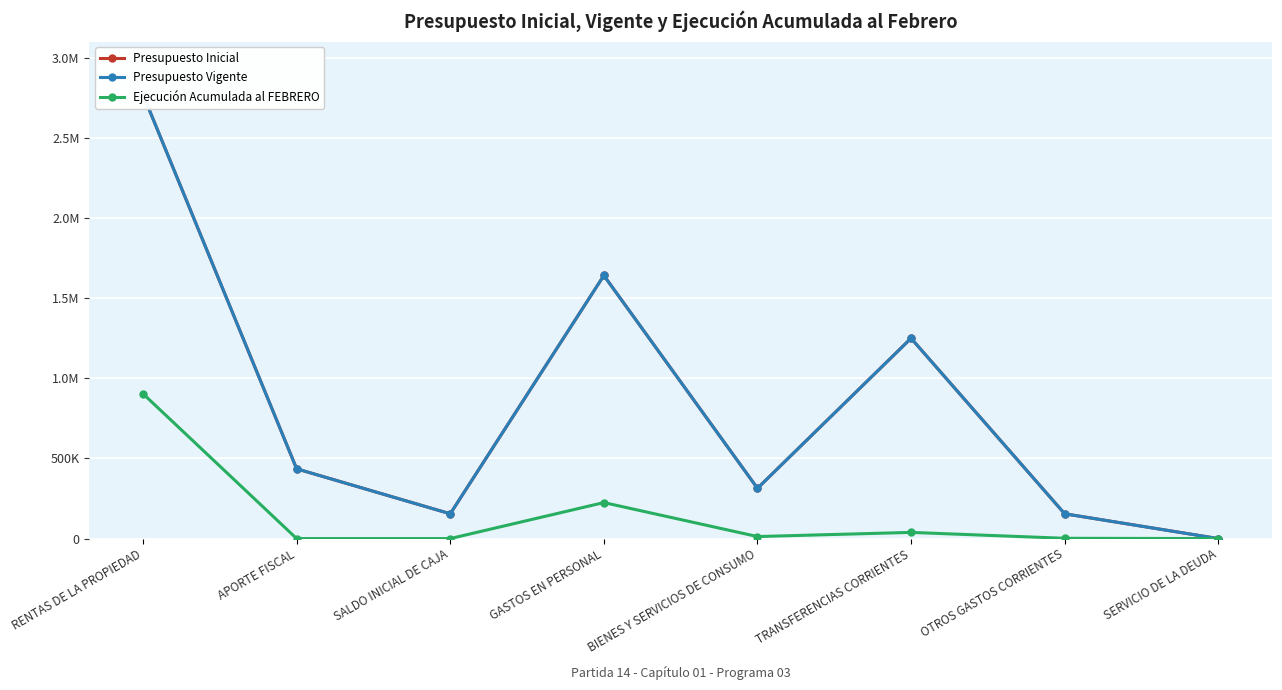

True or false: Ejecución Acumulada al FEBRERO and Presupuesto Vigente cross at least once.

False